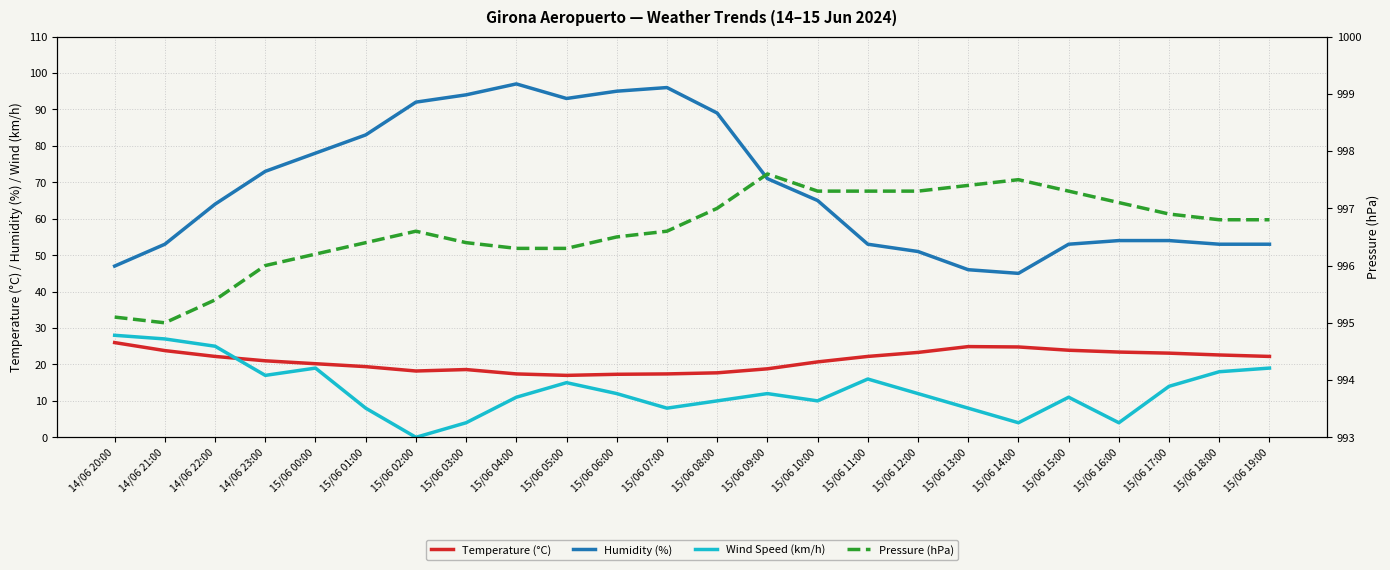

What is the sum of the Temperature (°C) values at 15/06 04:00 and 14/06 22:00?

39.6